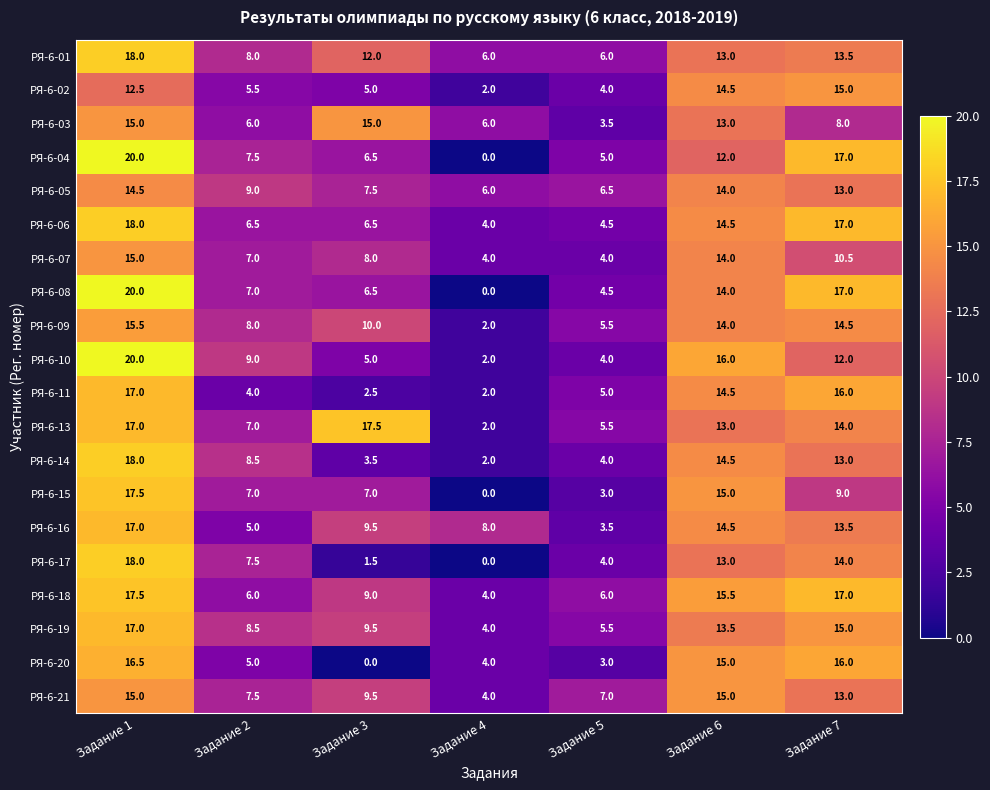

What is the average value of the РЯ-6-19 series?

10.4